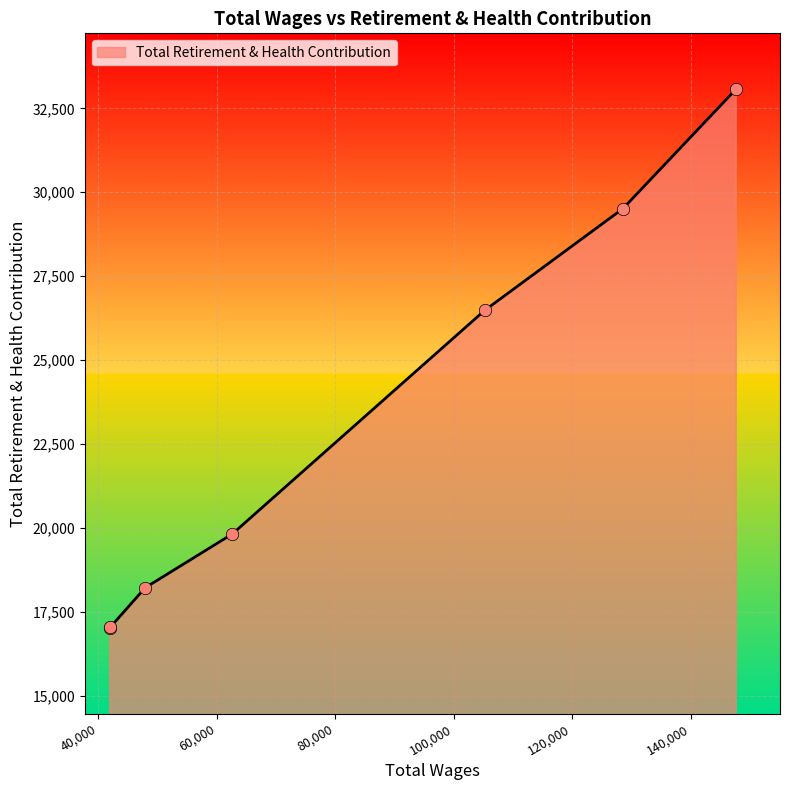

True or false: the data has more than 2 interior local peaks.

False